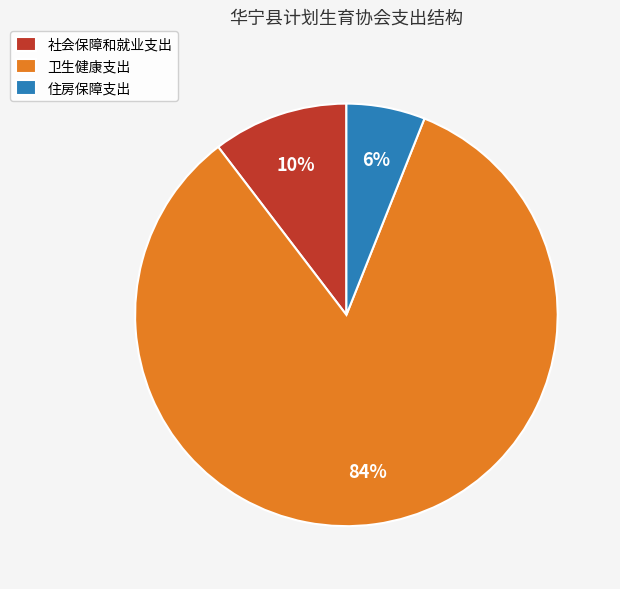

To the nearest percent, what percentage of the pie is 卫生健康支出?

84%